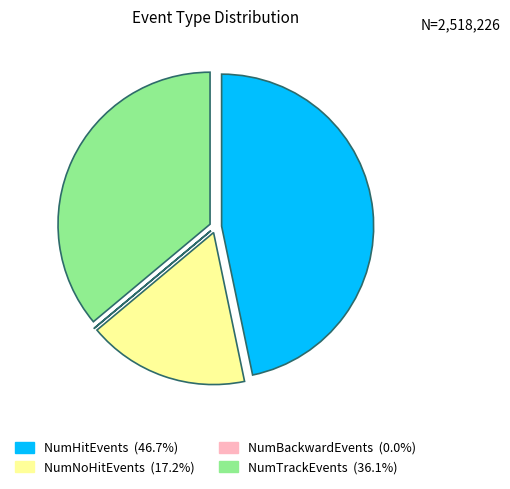

Is there any slice that represents more than half of the pie?

No